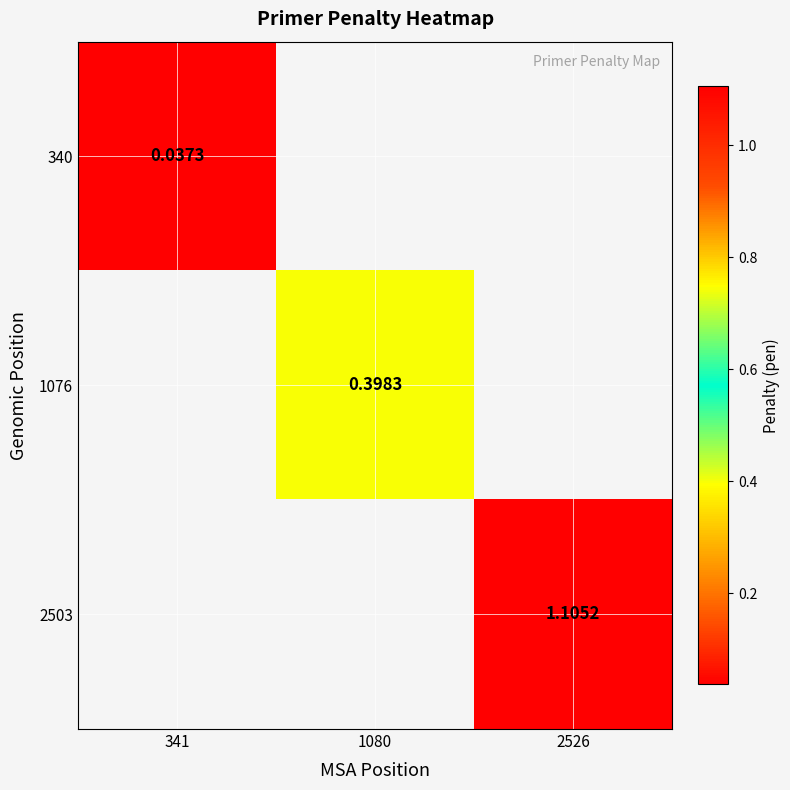

Which label corresponds to the smallest value in the chart?

341